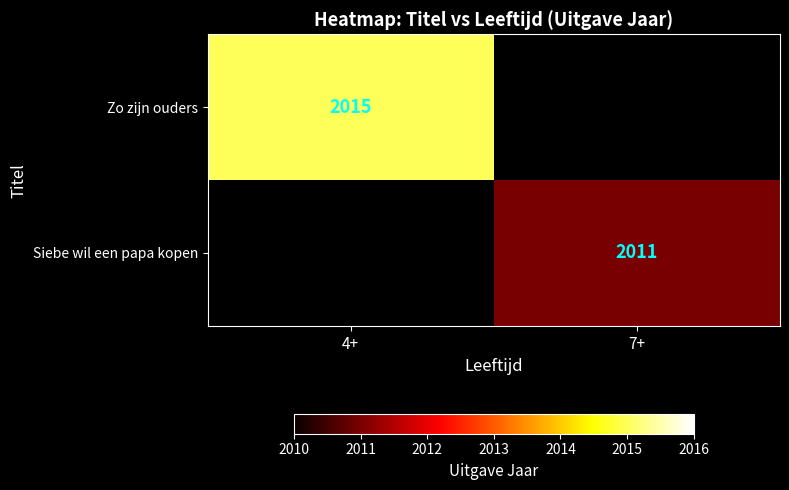

The Zo zijn ouders series shows 3574 at 4+. True or false?

False